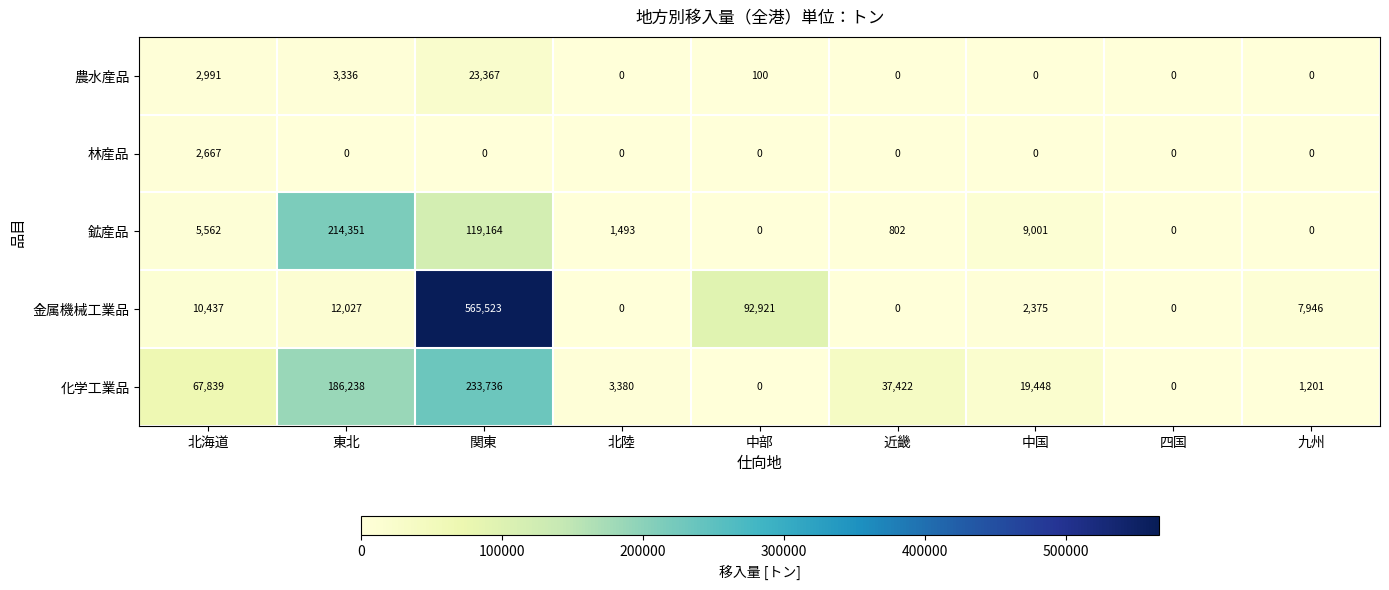

Which series has the widest spread of values?

金属機械工業品